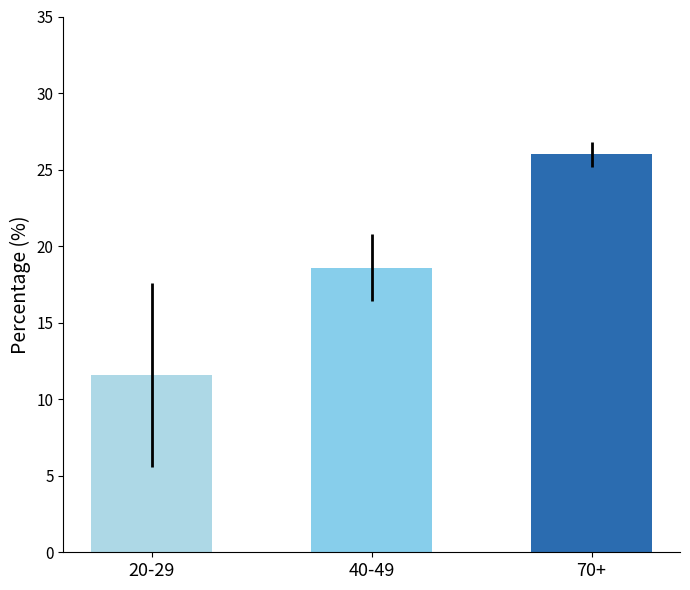

What value does the data have at 20-29?

11.6